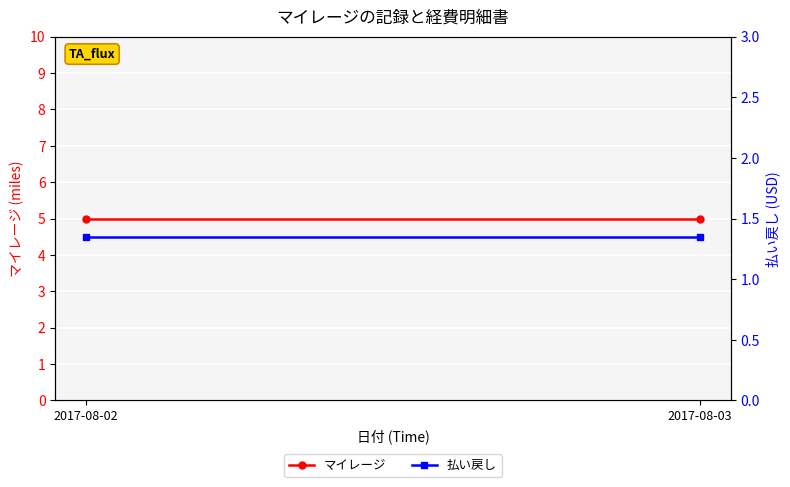

Is it true that マイレージ equals 3.1 at 2017-08-03?

False